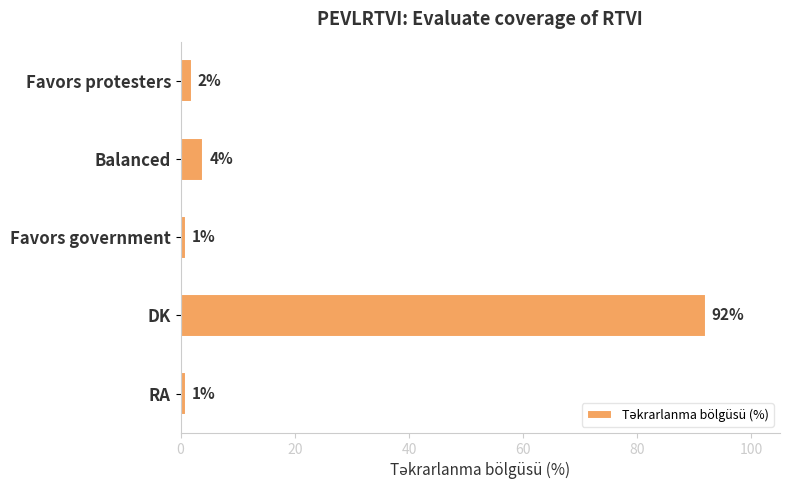

Which has a higher value, Balanced or DK?

DK